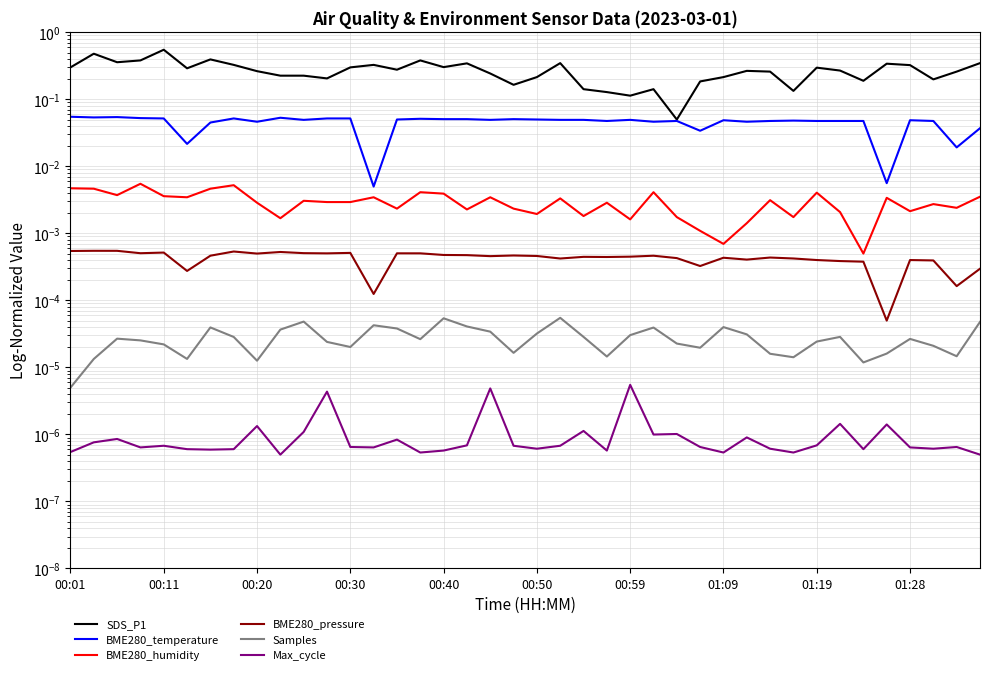

Count the number of categories in the chart.

40